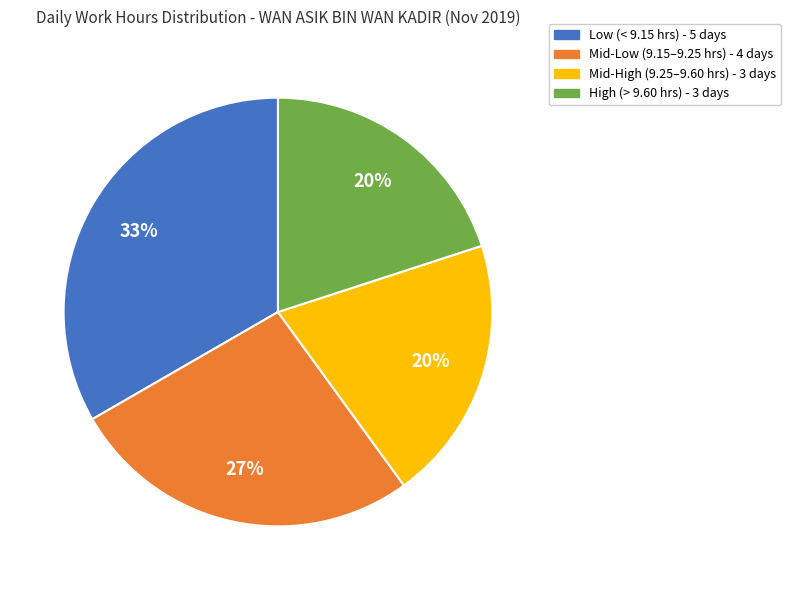

How many segments does this pie chart have?

4